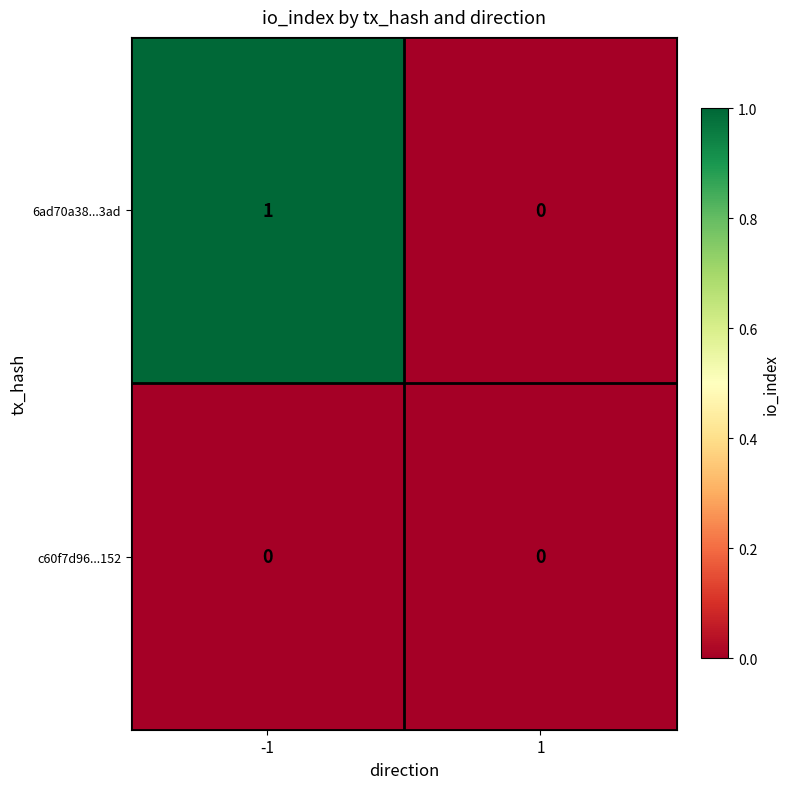

Is it true that c60f7d96...152 equals 0 at 1?

True